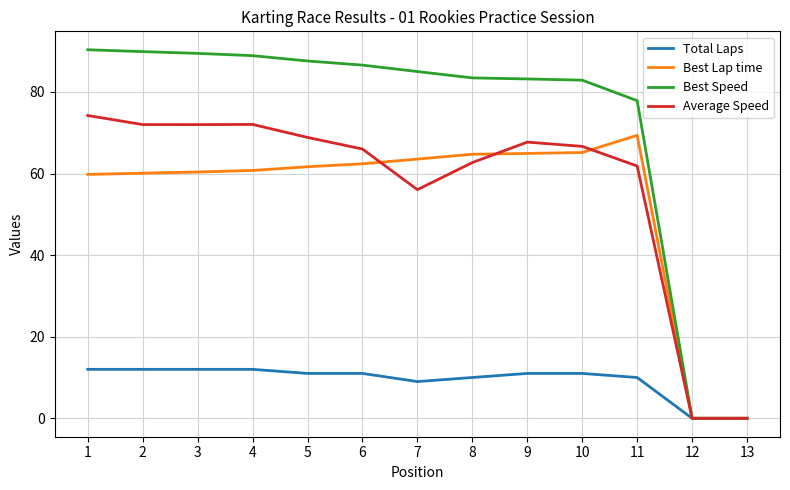

Rank the series by their maximum value, from lowest to highest.

Total Laps, Best Lap time, Average Speed, Best Speed